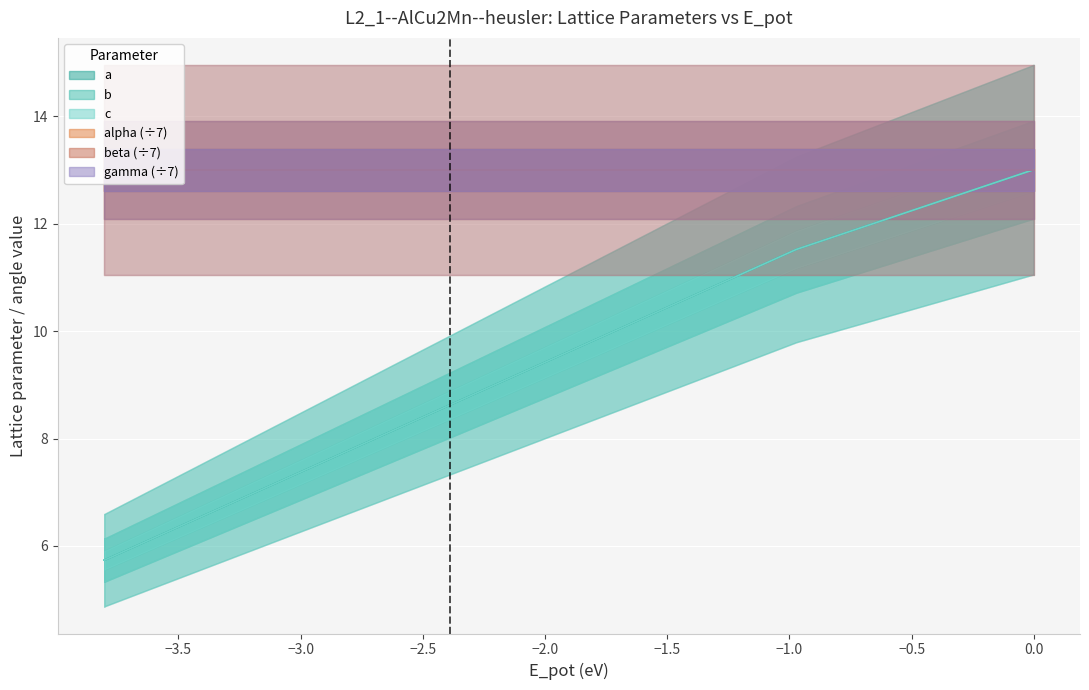

In c, how many points are lower than both neighbors (excluding endpoints)?

1